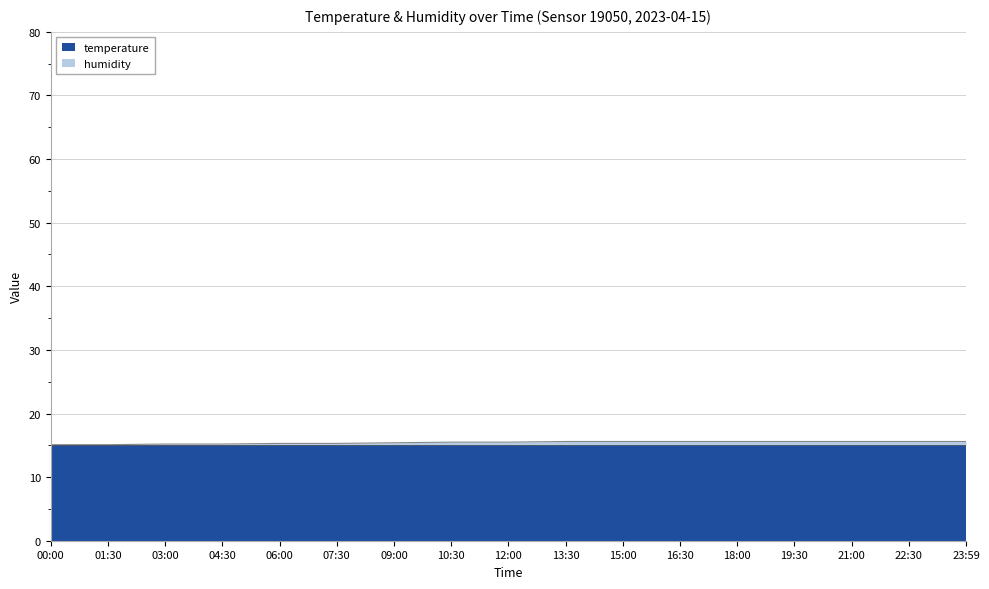

Reading right to left, extract all data points from this chart.

15.6	15.6	15.6	15.6	15.6	15.6	15.6	15.6	15.5	15.5	15.4	15.3	15.3	15.2	15.2	15.1	15.1